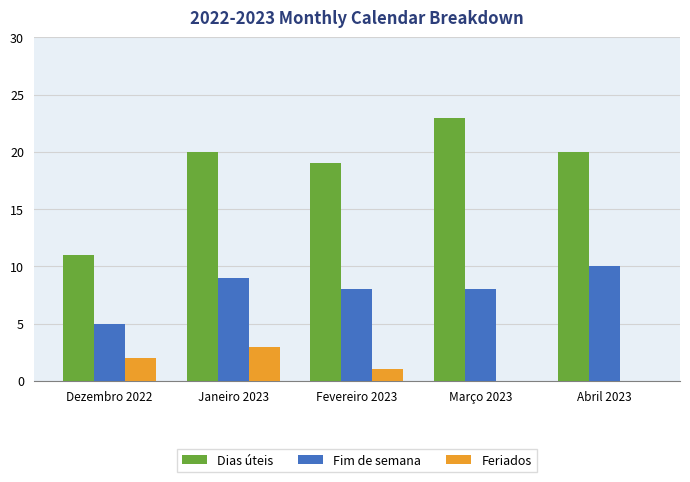

Reading left to right, list all the values displayed in this chart.

Dias úteis: Dezembro 2022=11	Janeiro 2023=20	Fevereiro 2023=19	Março 2023=23	Abril 2023=20
Fim de semana: Dezembro 2022=5	Janeiro 2023=9	Fevereiro 2023=8	Março 2023=8	Abril 2023=10
Feriados: Dezembro 2022=2	Janeiro 2023=3	Fevereiro 2023=1	Março 2023=0	Abril 2023=0